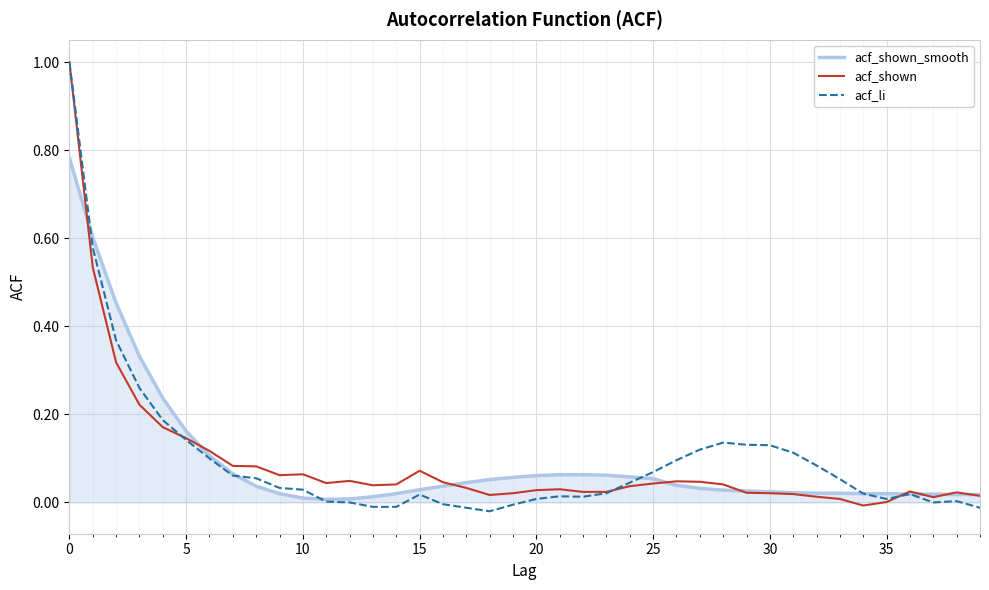

What is the highest value of the acf_shown series?

1.0